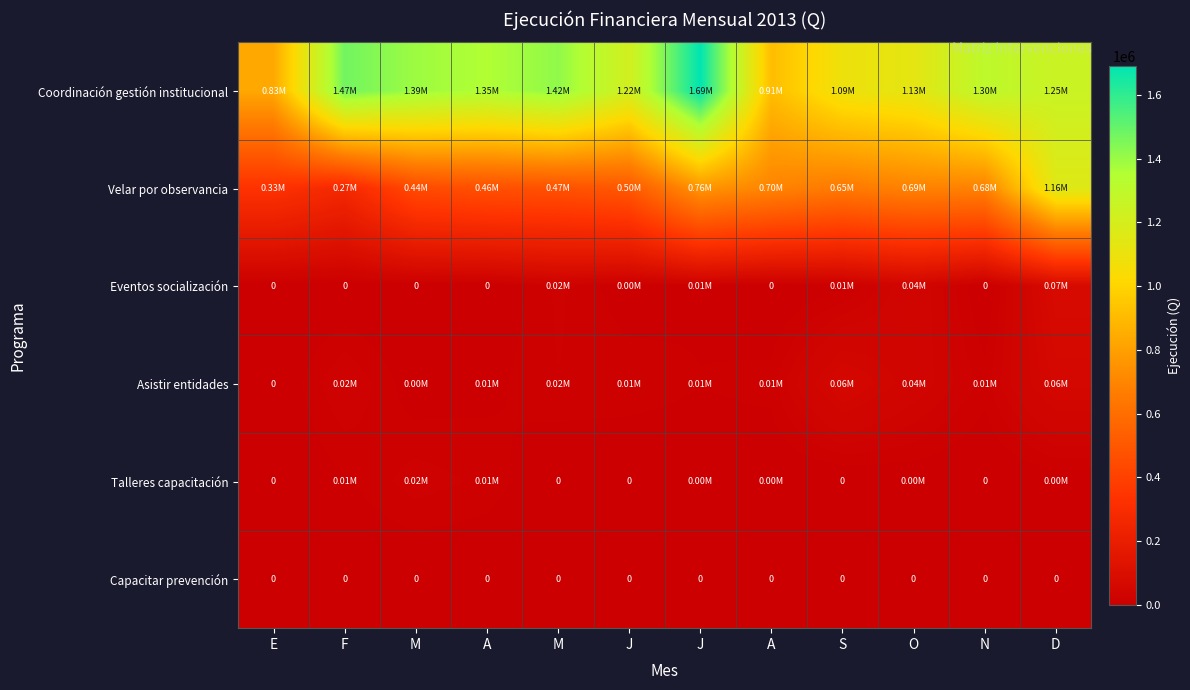

Is it true that Capacitar prevención equals 0.0 at N?

True